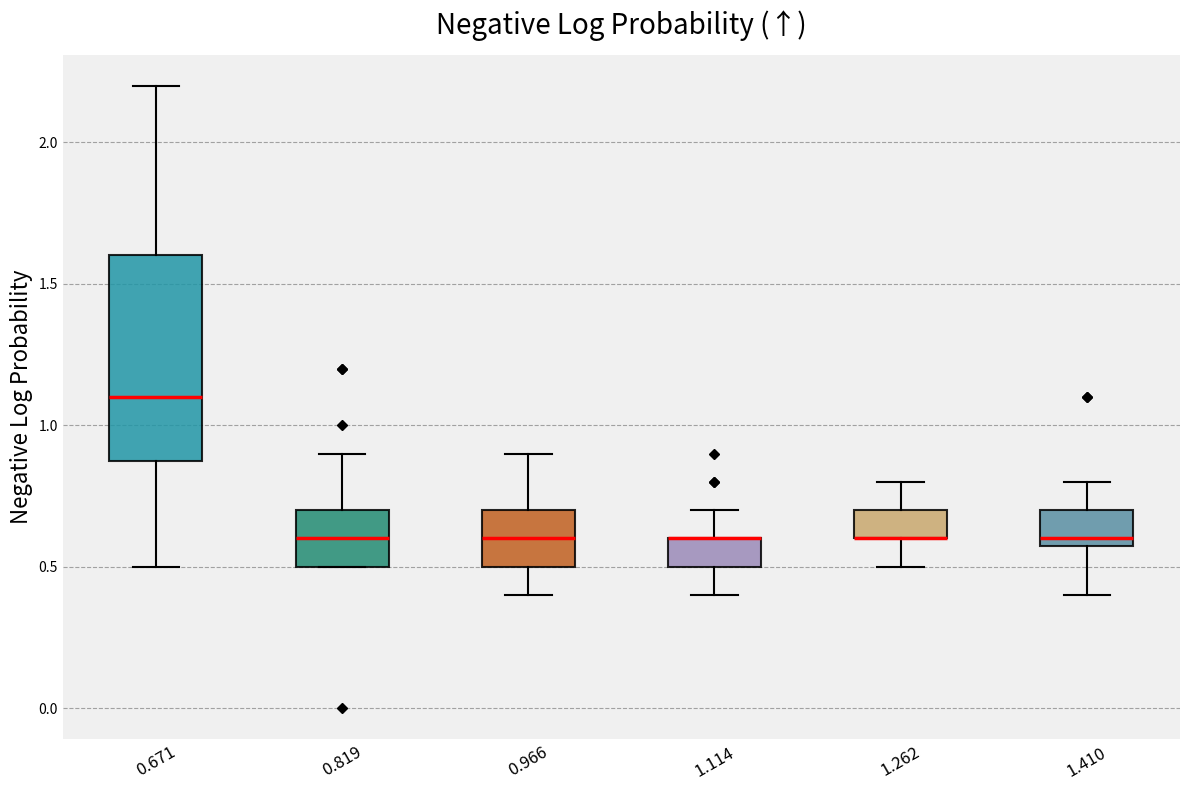

Reading left to right, transcribe this box plot: for each box, give where its median line is, the range the box spans, and where its two whiskers end, as read against the y-axis. The values are not printed on the chart, so give them approximately, as read against the axis.

0.671: median 1.1, box 0.9 to 1.6, whiskers 0.5 to 2.2
0.819: median 0.6, box 0.5 to 0.7, whiskers 0.5 to 0.9
0.966: median 0.6, box 0.5 to 0.7, whiskers 0.4 to 0.9
1.114: median 0.6 (drawn on the box's upper edge), box 0.5 to 0.6, whiskers 0.4 to 0.7
1.262: median 0.6 (drawn on the box's lower edge), box 0.6 to 0.7, whiskers 0.5 to 0.8
1.410: median 0.6 (just above the box's lower edge), box 0.6 to 0.7, whiskers 0.4 to 0.8